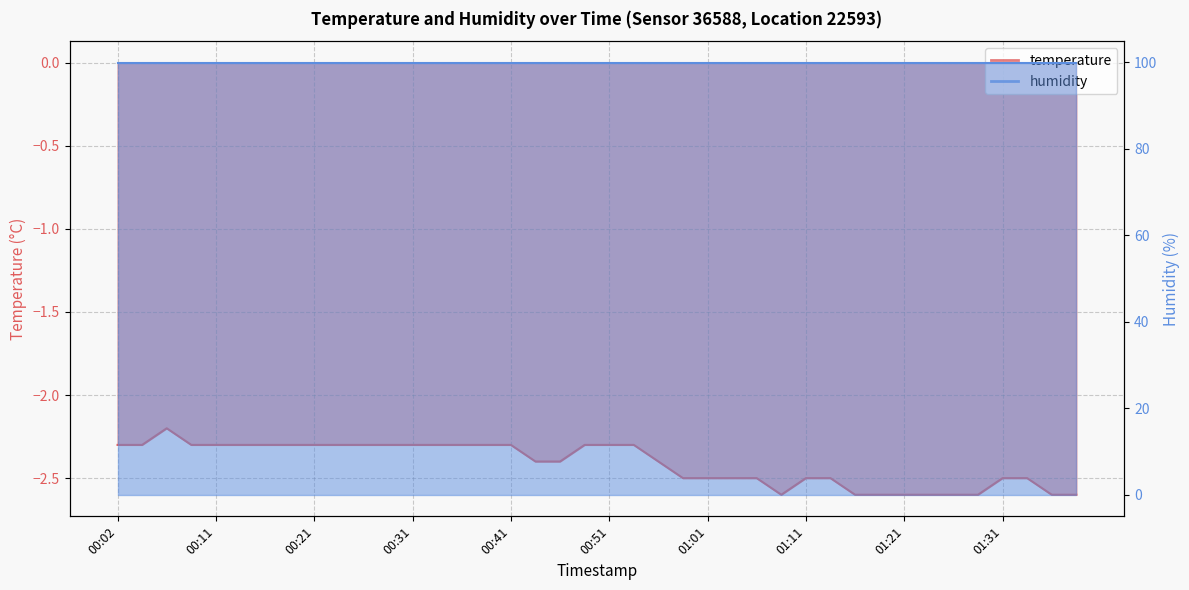

True or false: there are more than 0 points higher than both neighbors.

True